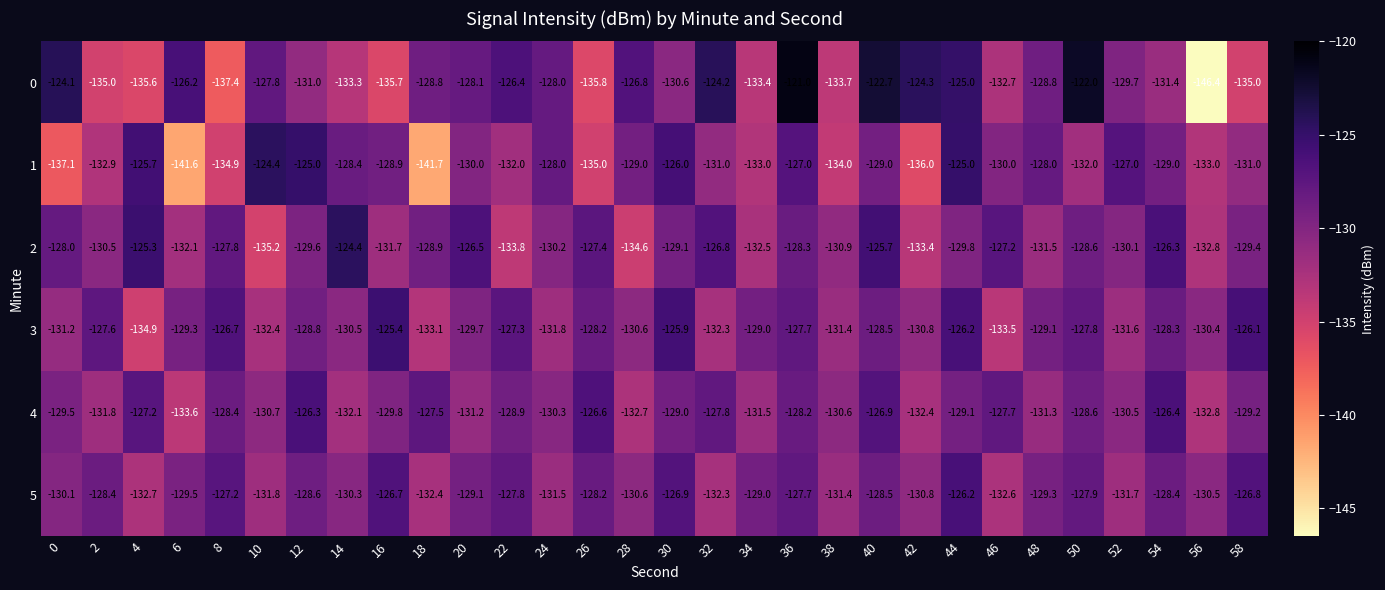

The value of 0 at 56 is -146.4. True or false?

True